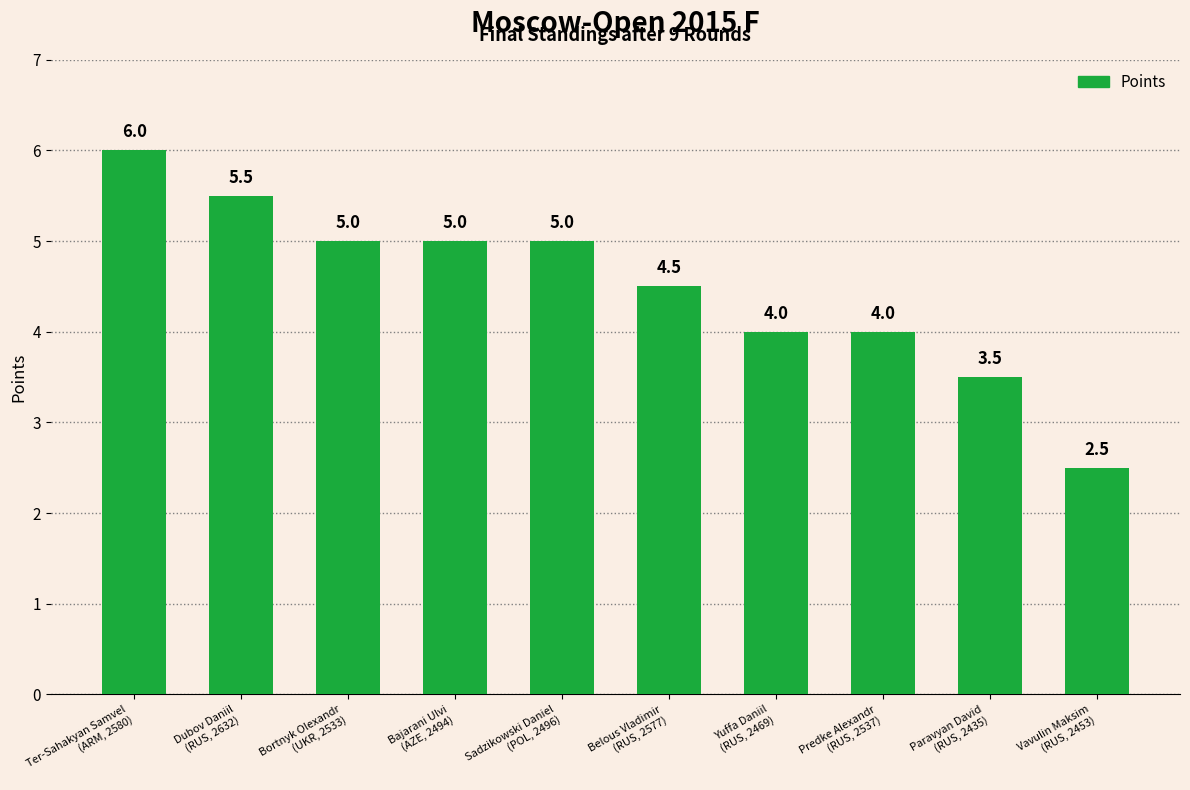

What is the change in value from Bajarani Ulvi
(AZE, 2494) to Predke Alexandr
(RUS, 2537)?

-1.0